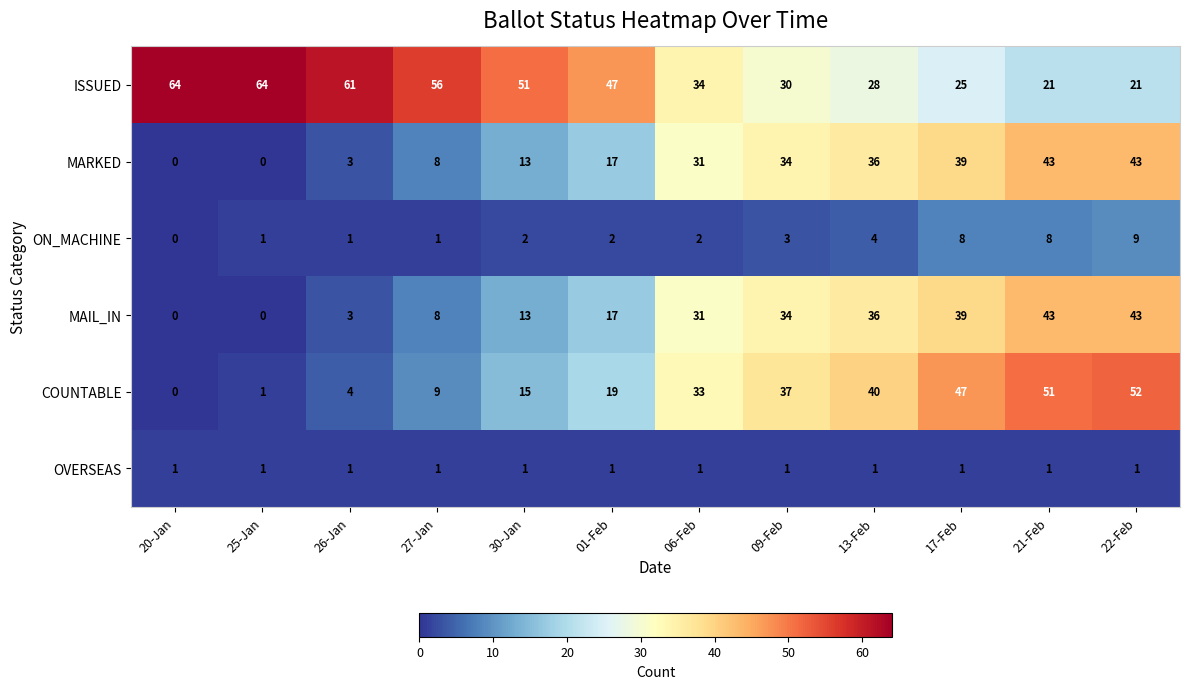

How many series are shown in this chart?

6